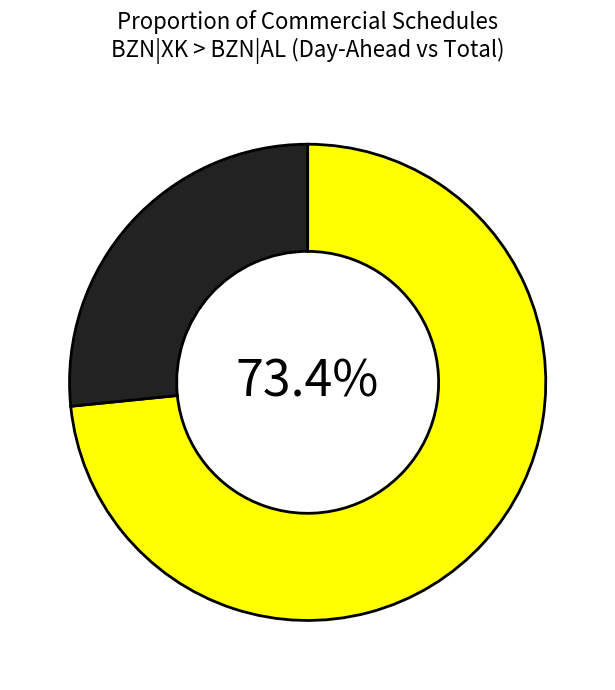

Does any single category account for the majority?

Yes